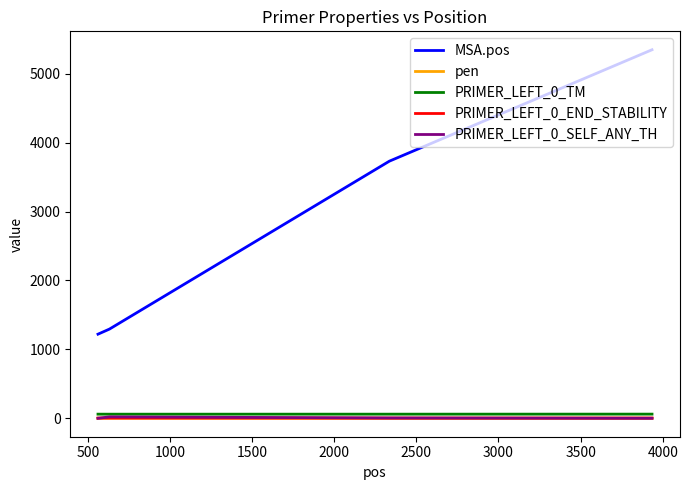

What is the sum of all PRIMER_LEFT_0_TM values?

240.3